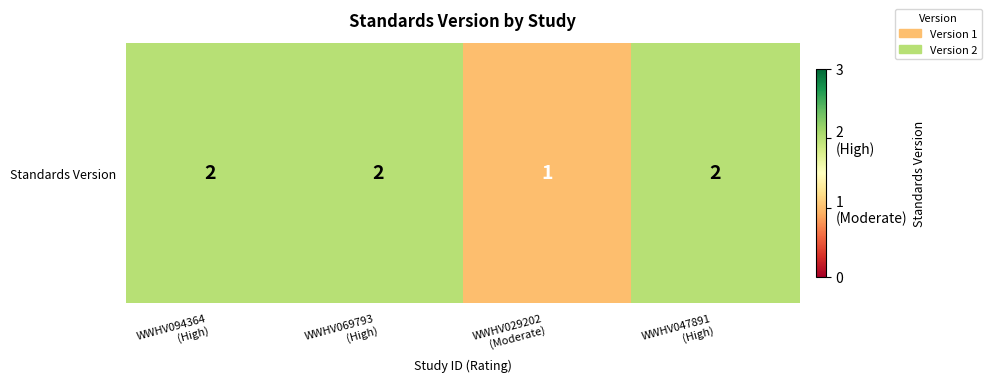

The chart shows a value of 2 at WWHV069793
(High). True or false?

True